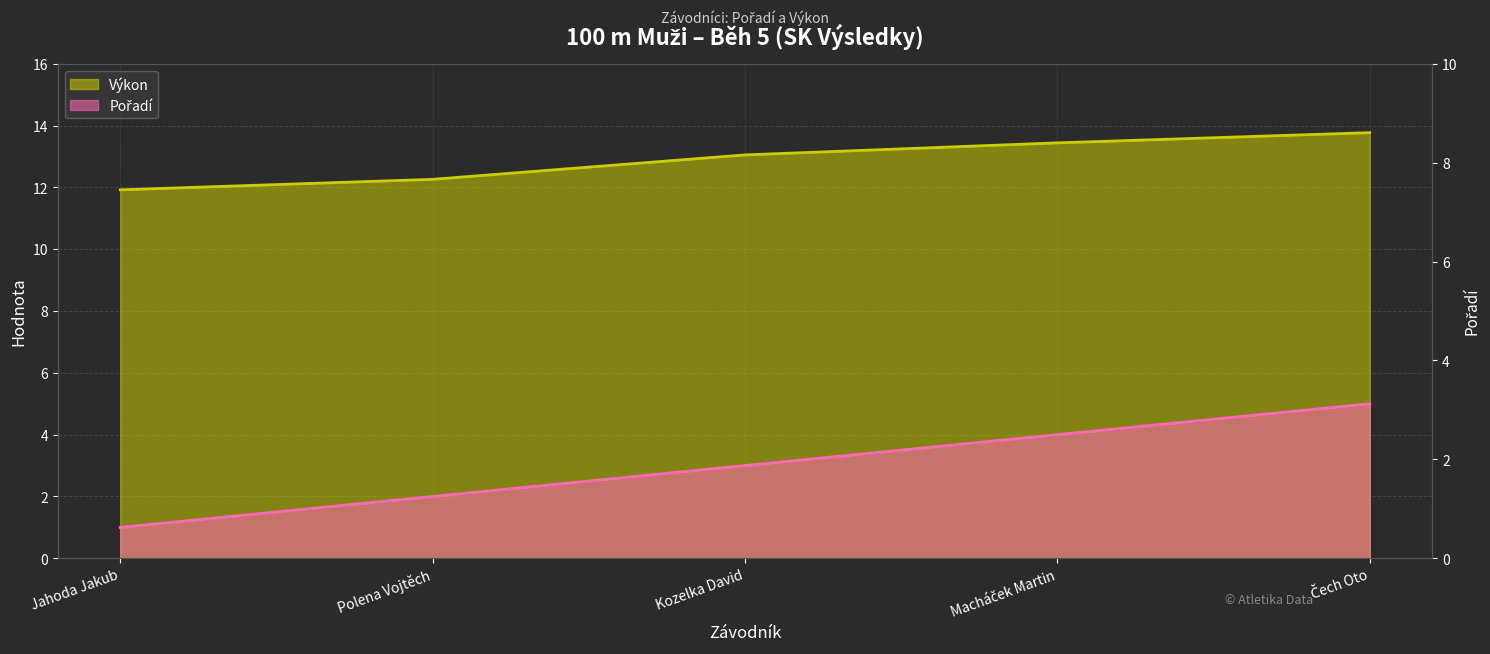

Which series has the widest spread of values?

Pořadí